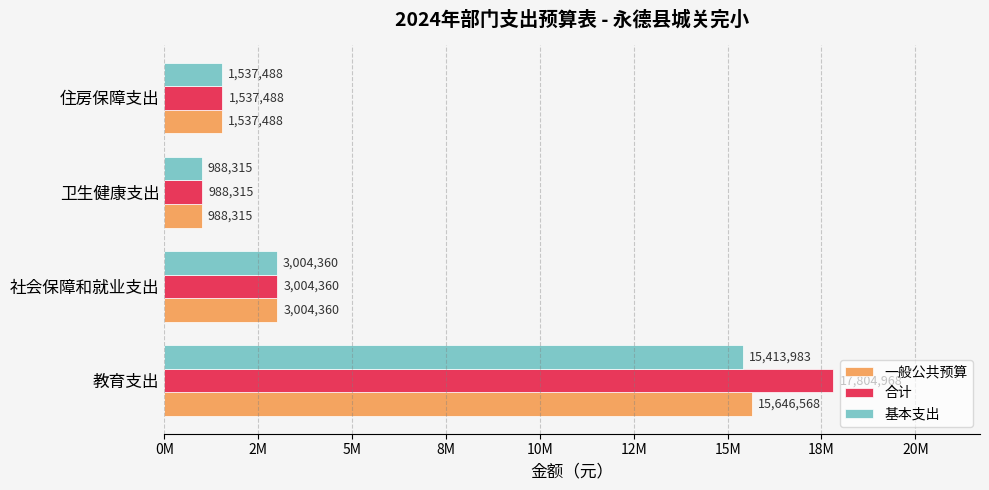

Reading left to right, what are all the values shown in this chart?

一般公共预算: 15646567.9	3004360.4	988315.0	1537487.7
合计: 17804967.9	3004360.4	988315.0	1537487.7
基本支出: 15413983.0	3004360.4	988315.0	1537487.7